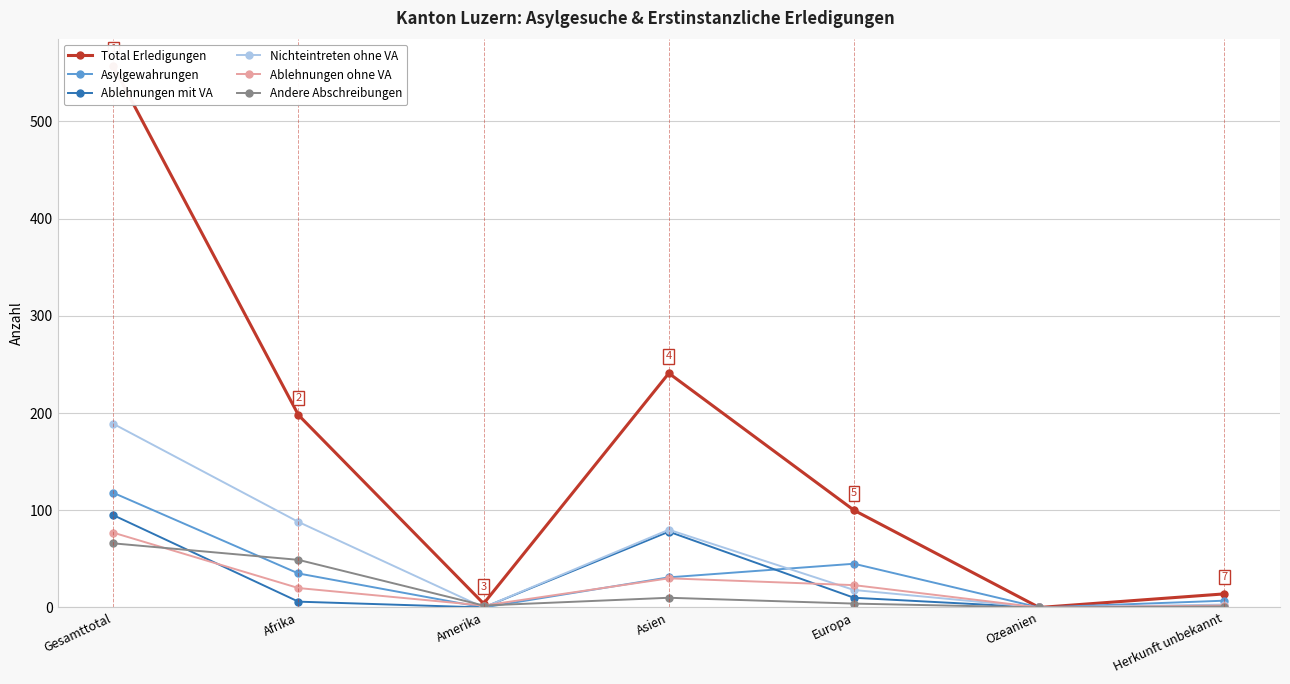

What is the label of the 6th point from the left?

Ozeanien